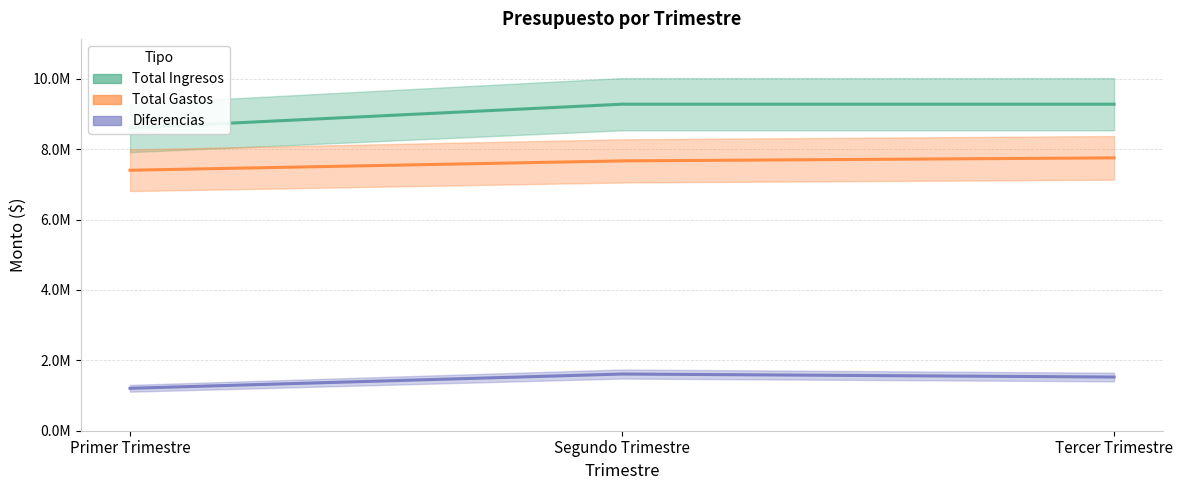

Does the chart display data point markers on the line(s)?

No